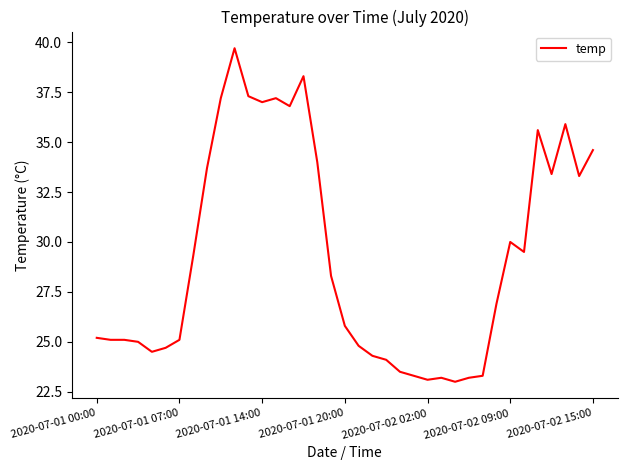

What is the smallest value displayed?

23.0